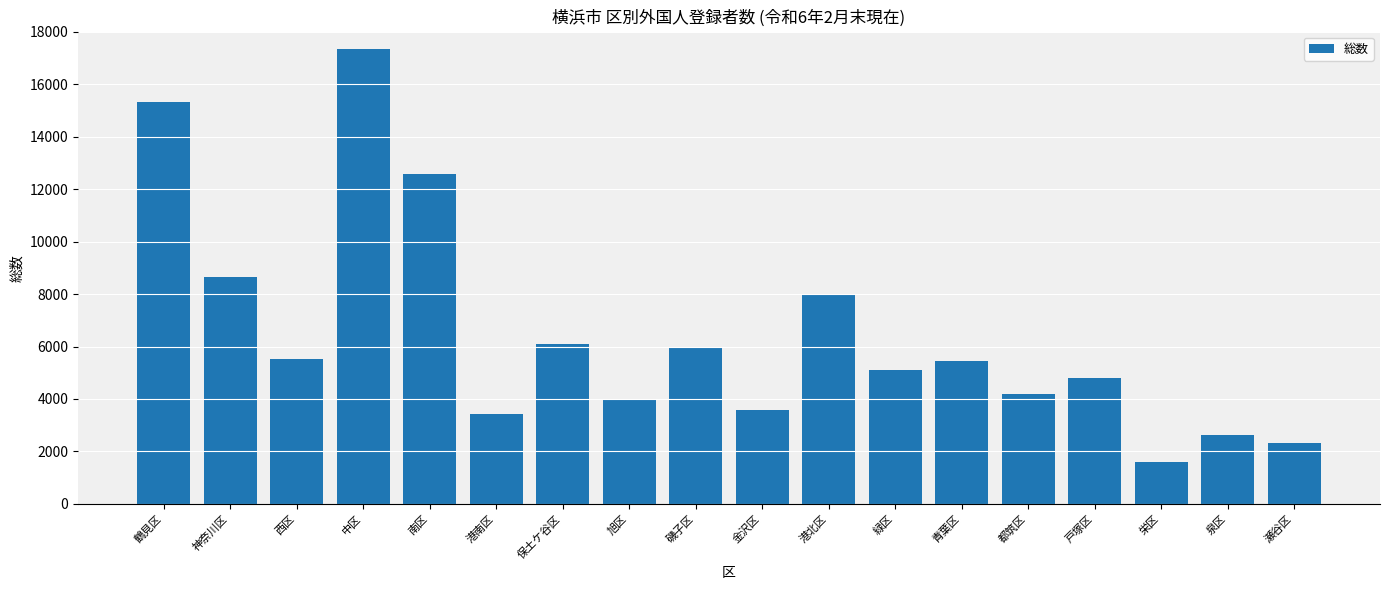

Reading right to left, what are all the values shown in this chart?

2316	2626	1605	4801	4208	5442	5086	7945	3597	5983	3998	6098	3434	12591	17348	5535	8632	15308